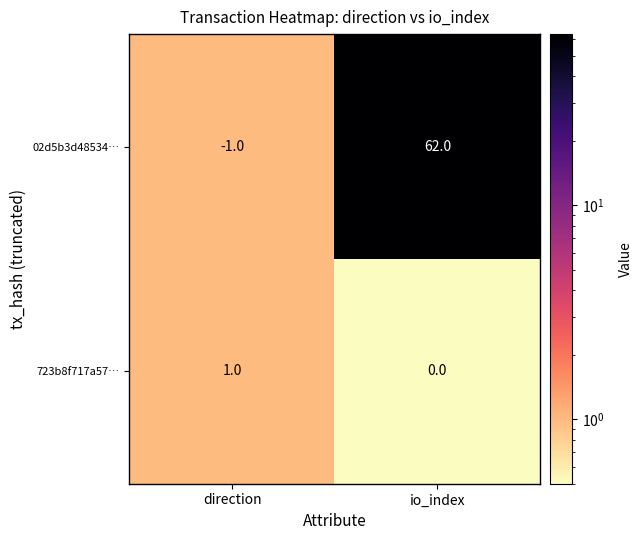

Reading left to right, extract all data points from this chart.

02d5b3d48534…: direction=-1	io_index=62
723b8f717a57…: direction=1	io_index=0